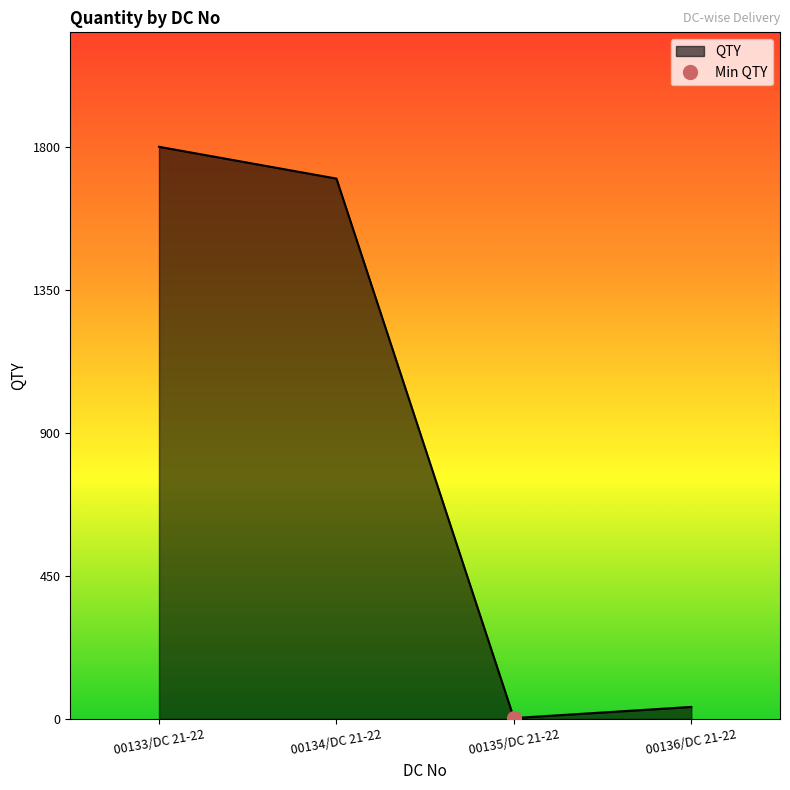

What is the label of the 1st point from the left?

00133/DC 21-22